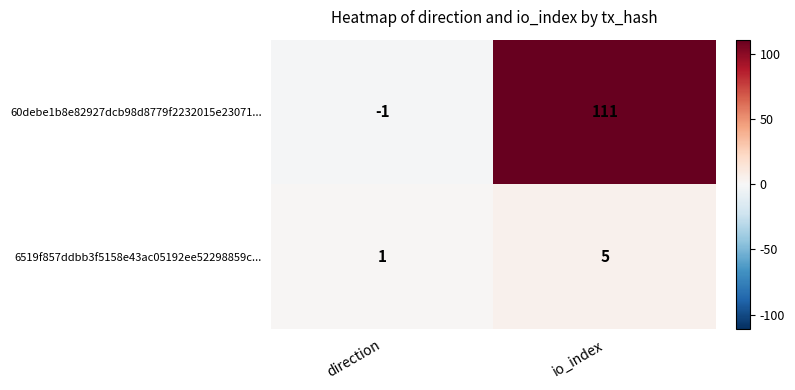

Which series has the largest total across all categories?

60debe1b8e82927dcb98d8779f2232015e23071...